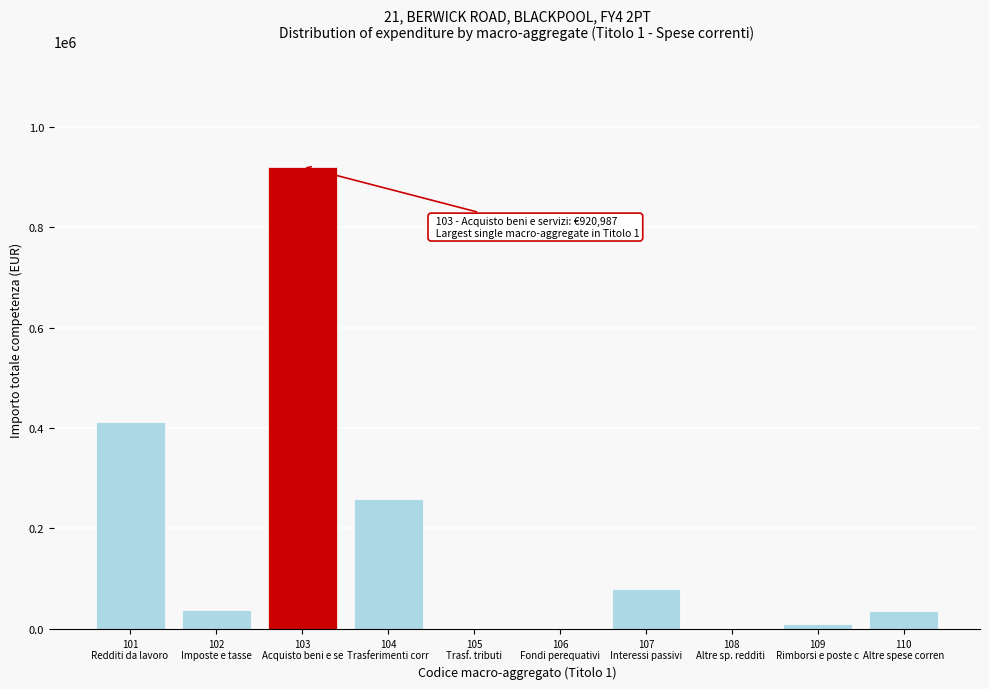

What is the sum of all values?

1755284.6